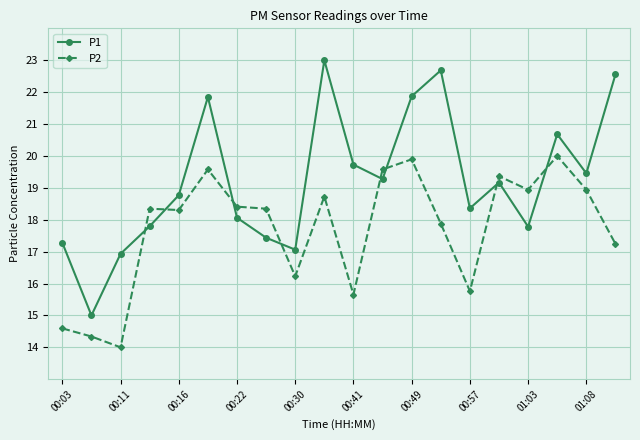

What is the minimum value for P2?

14.0